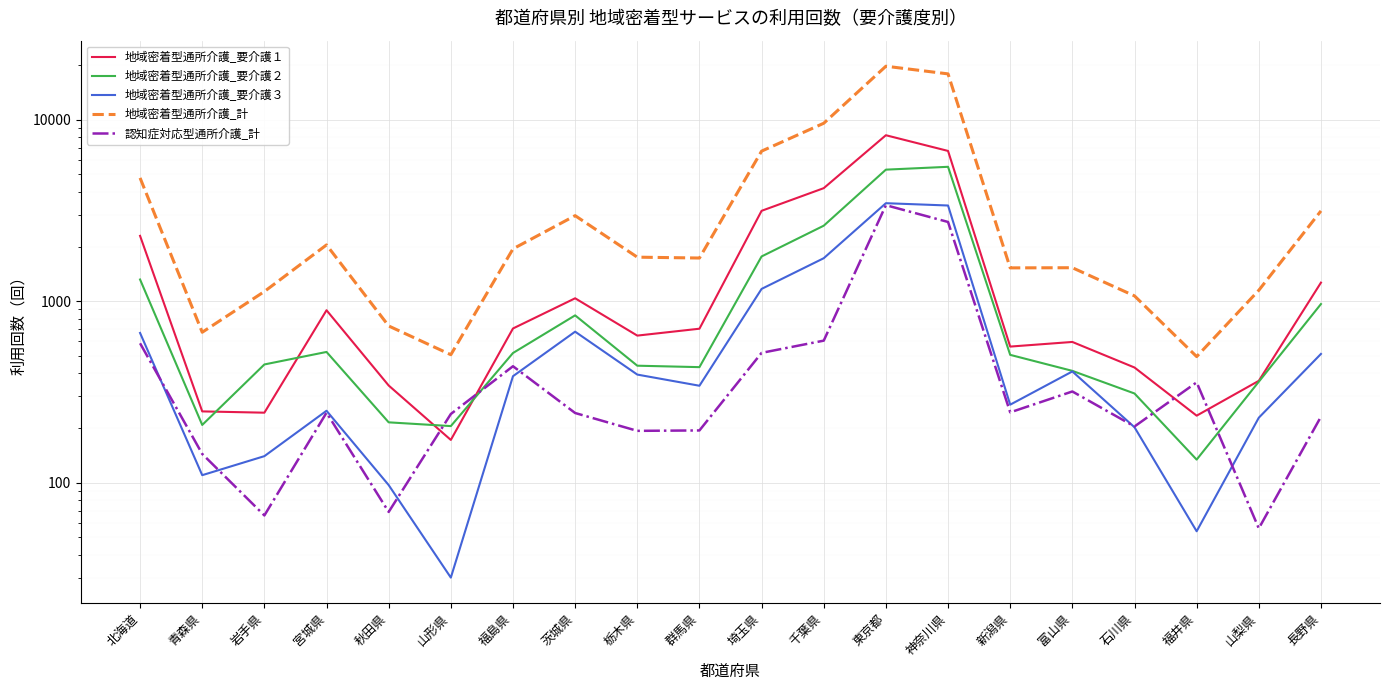

Where is the first local maximum for 地域密着型通所介護_要介護３?

宮城県